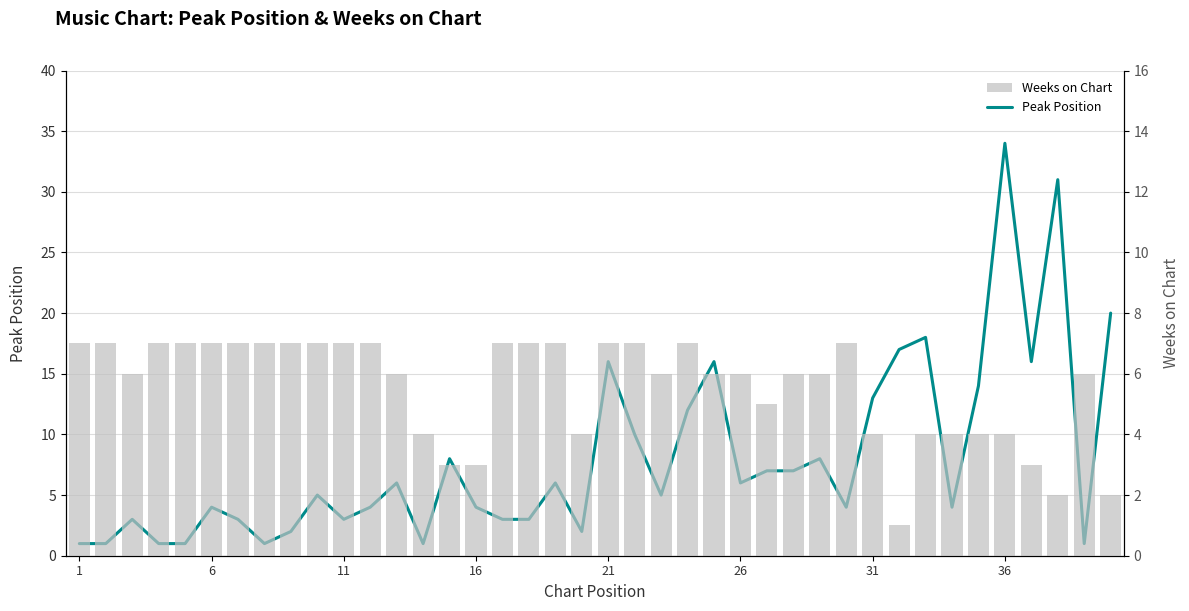

True or false: Weeks on Chart has a value of 2 at 31.

False